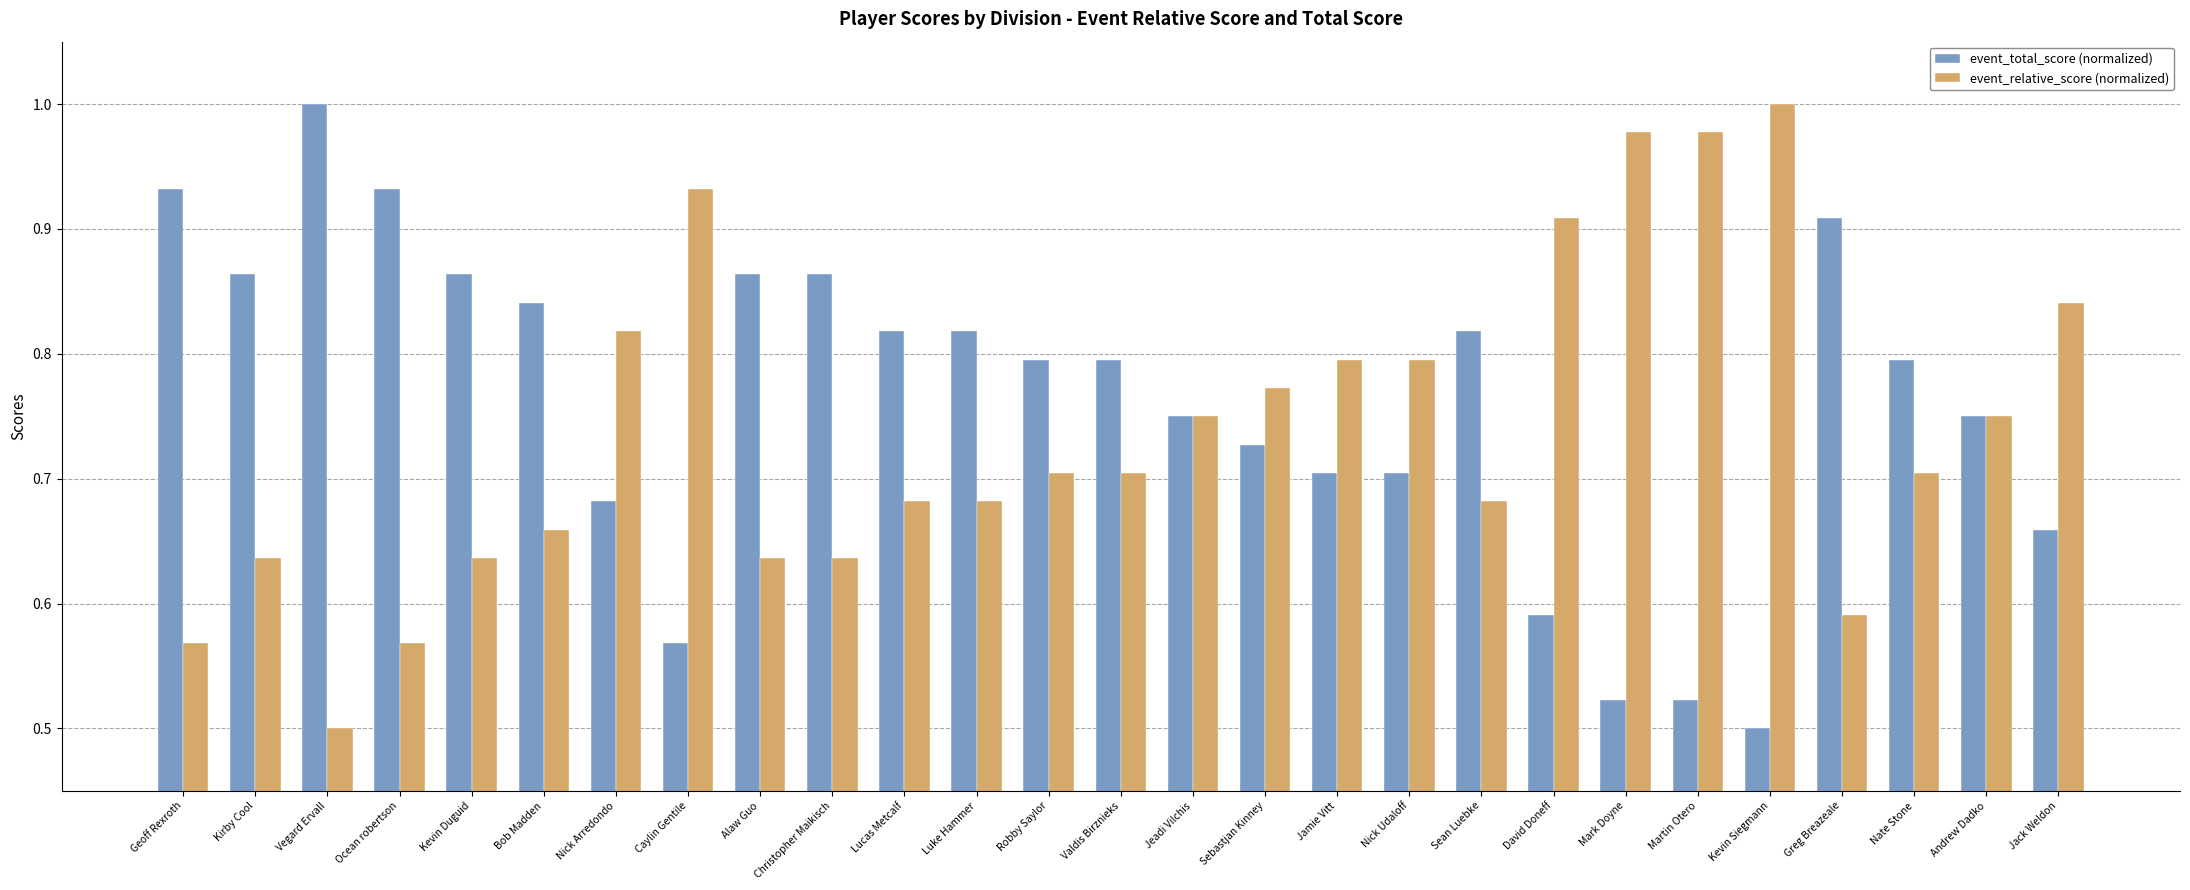

At Ocean robertson, list the series in order from smallest to largest.

event_relative_score (normalized), event_total_score (normalized)